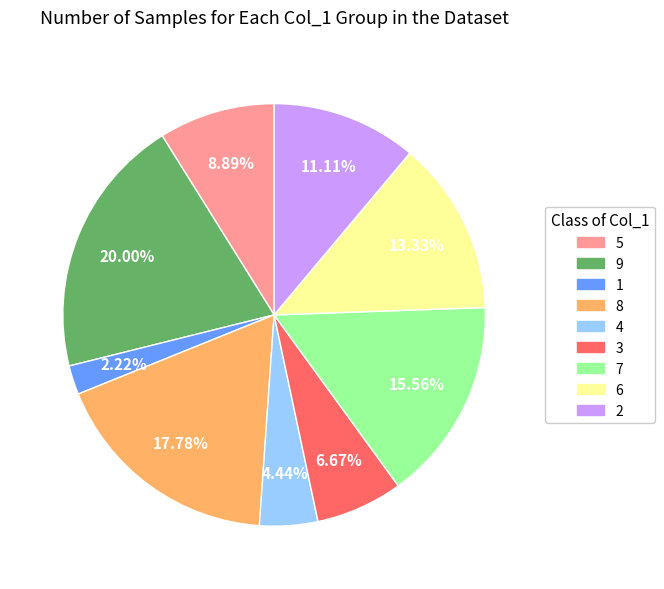

Which slice is the smallest?

1